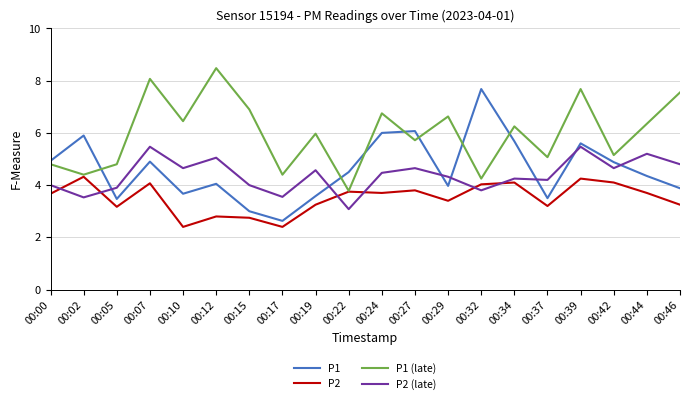

True or false: P1 and P2 intersect in this chart.

False